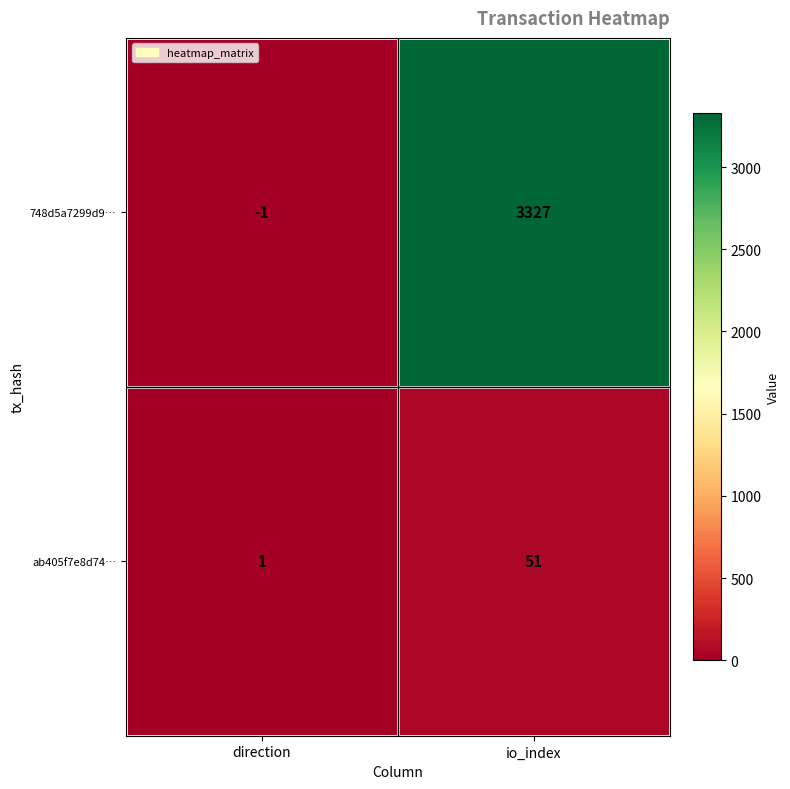

Count the number of categories in the chart.

2